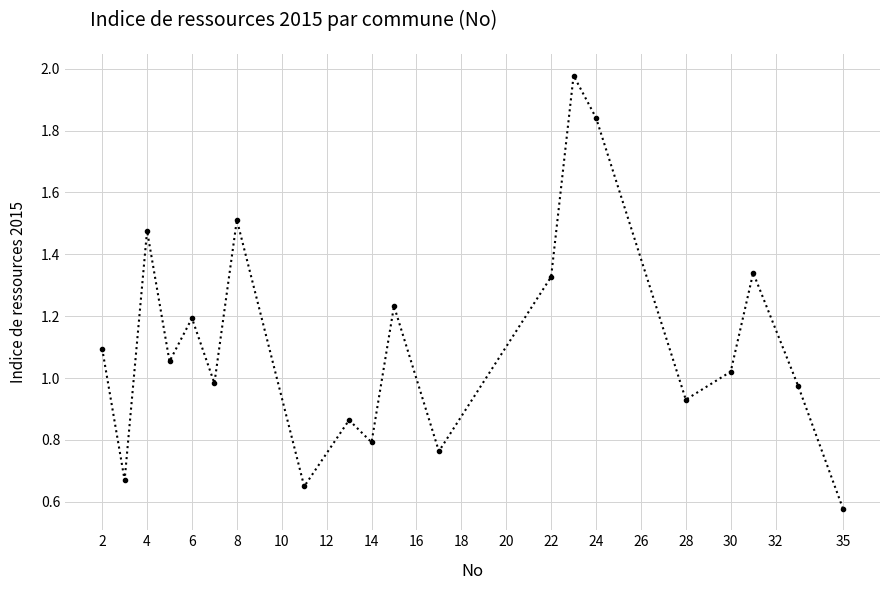

How many points are lower than both their immediate neighbors (excluding endpoints)?

7